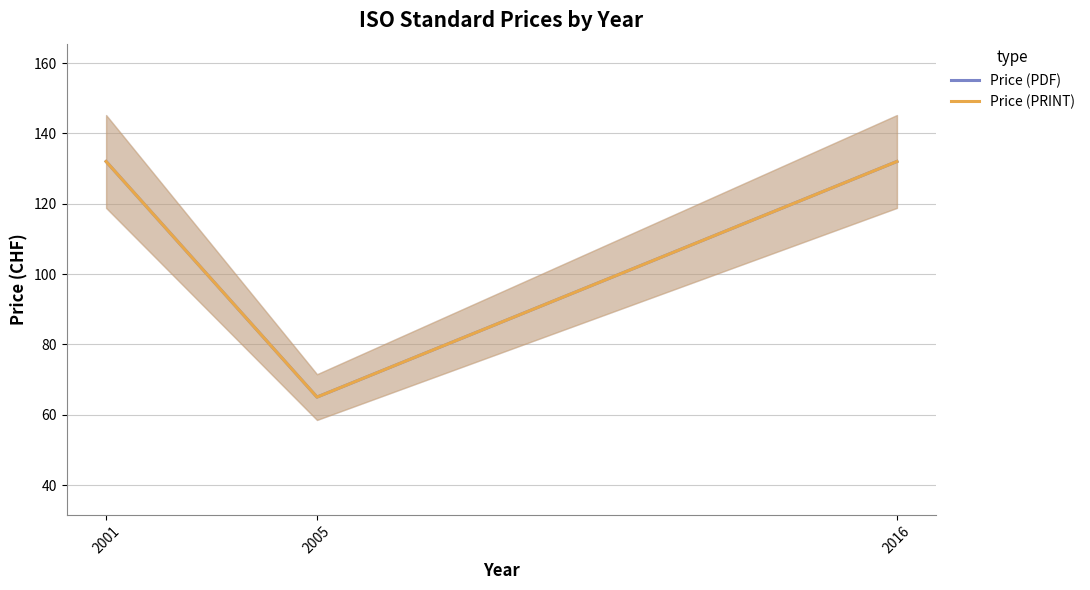

Which label corresponds to the largest value in the chart?

2001